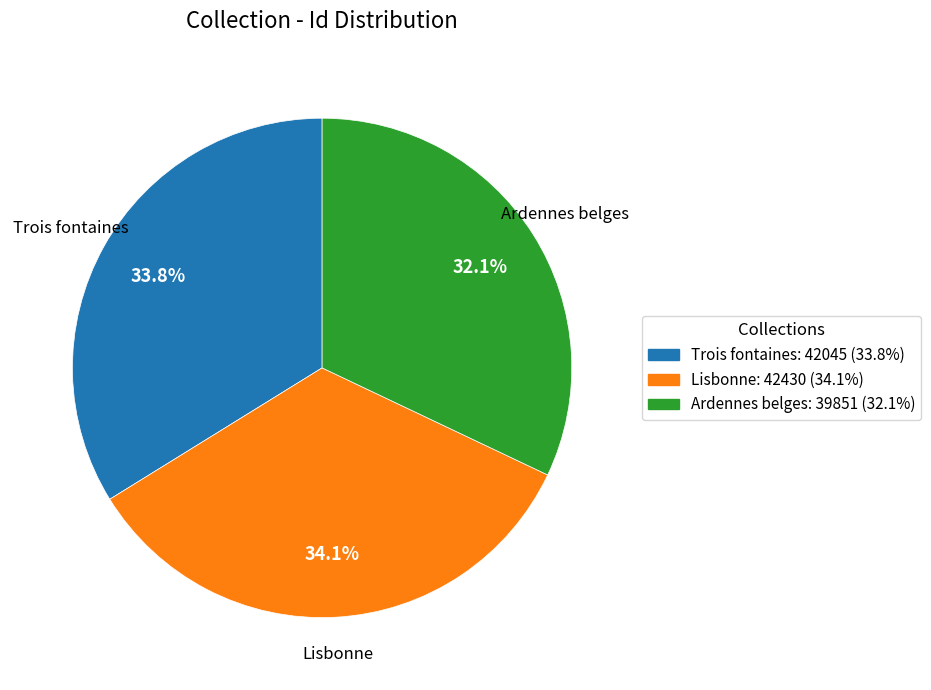

What percentage do Lisbonne and Trois fontaines together represent?

67.9%